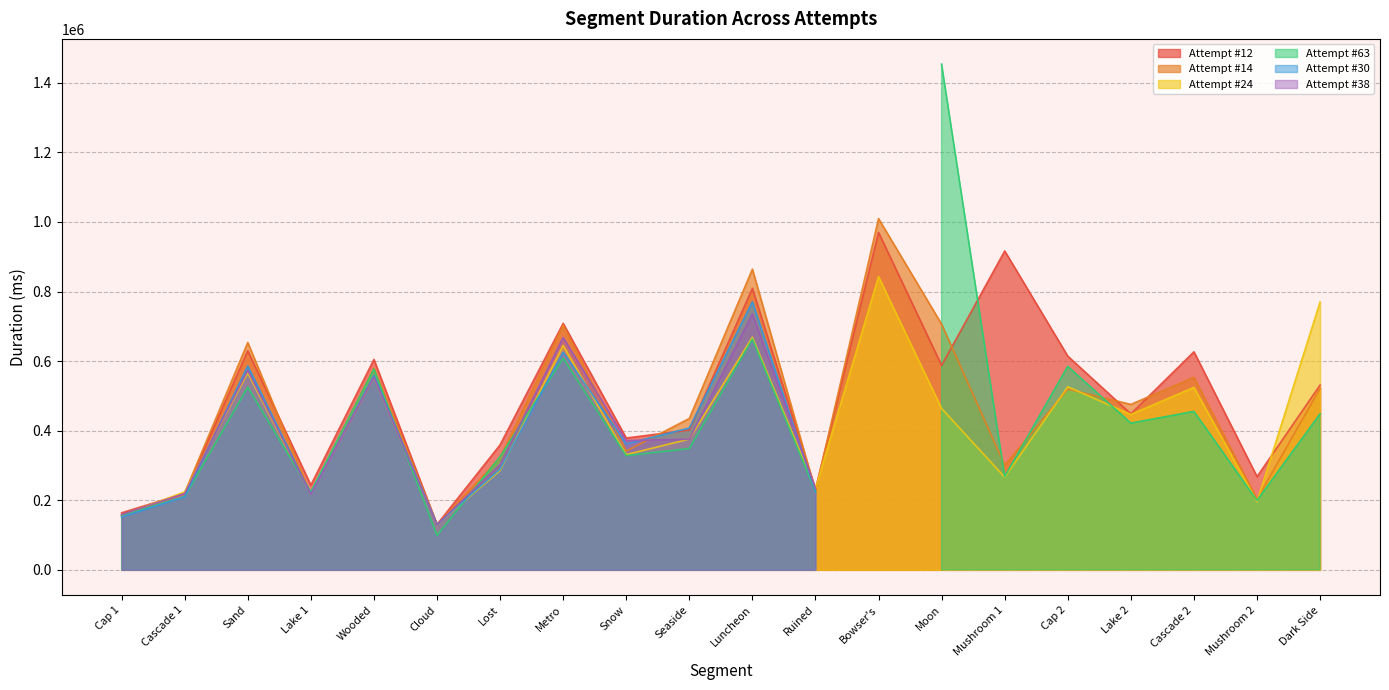

What is the minimum value for Attempt #14?

130509